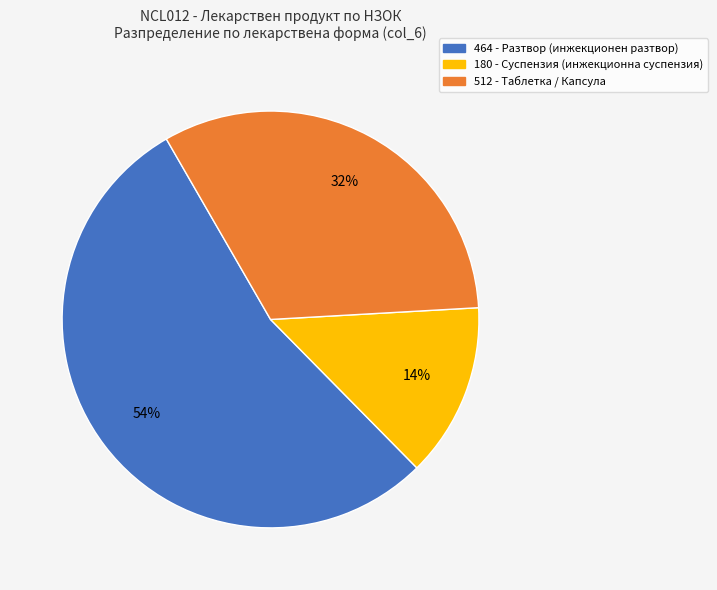

Is 180 - Суспензия the majority of the pie?

No